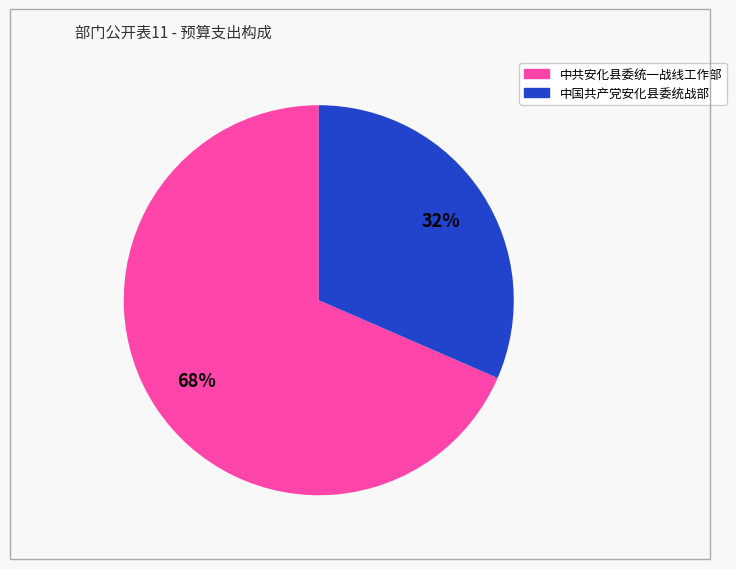

Is it true that 中共安化县委统一战线工作部 is 68% of the pie?

True